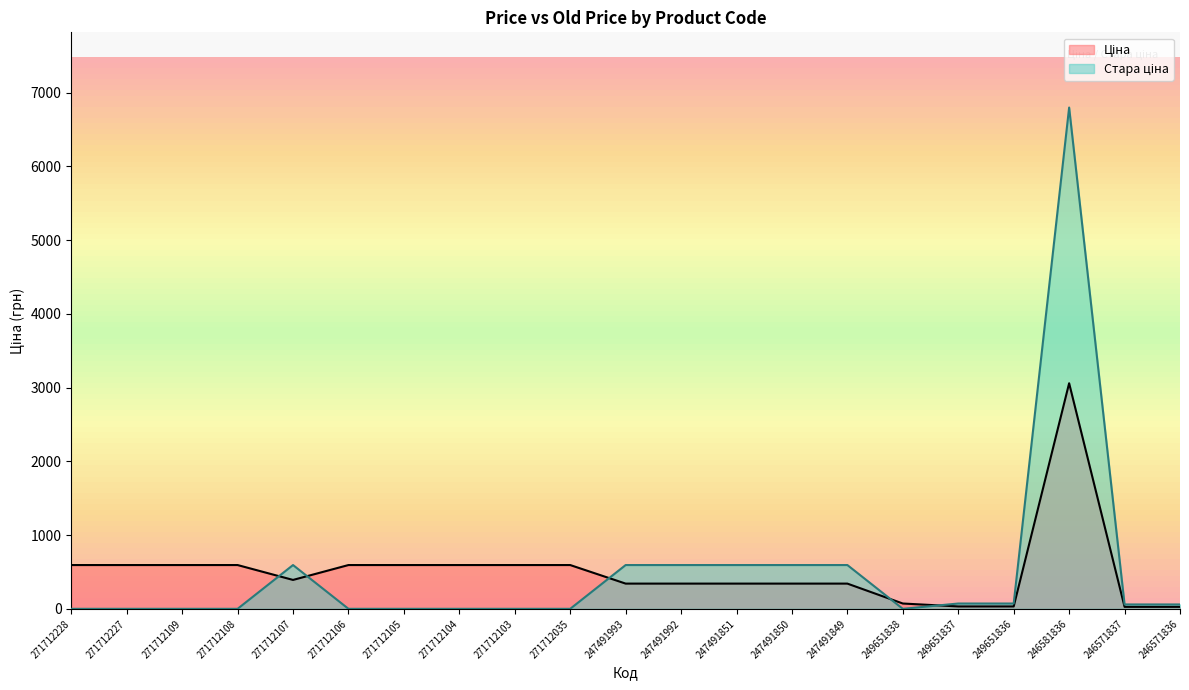

How many lines are shown in the chart?

2